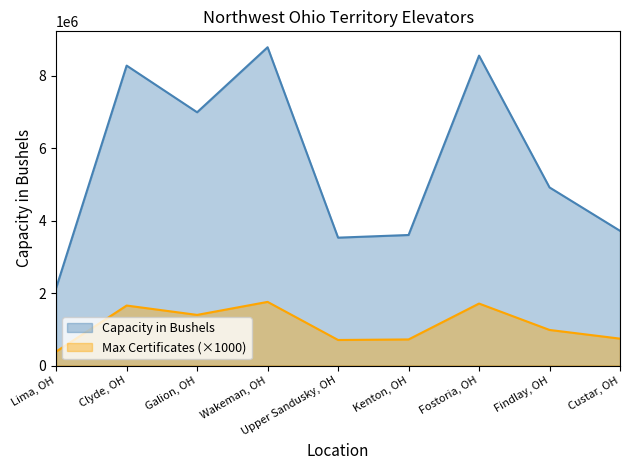

True or false: Capacity in Bushels and Maximum Certificates cross at least once.

False